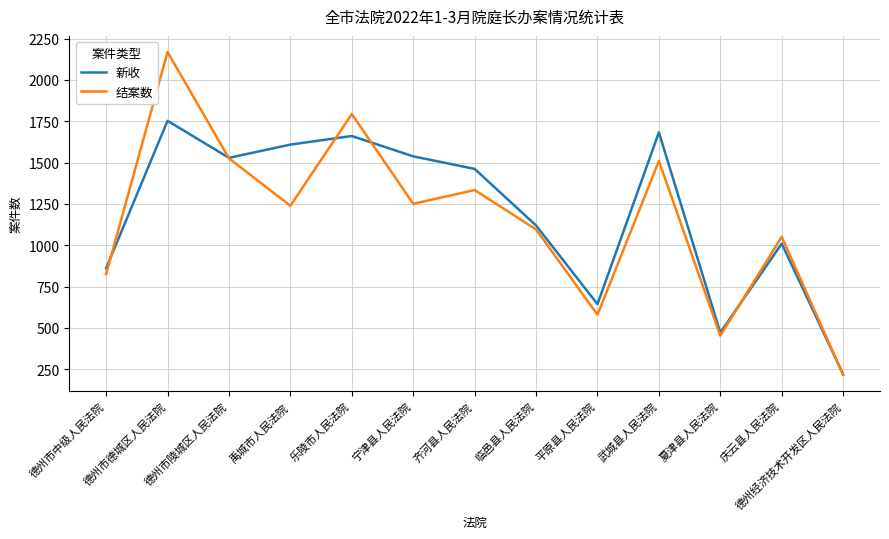

How many distinct data groups are displayed?

2